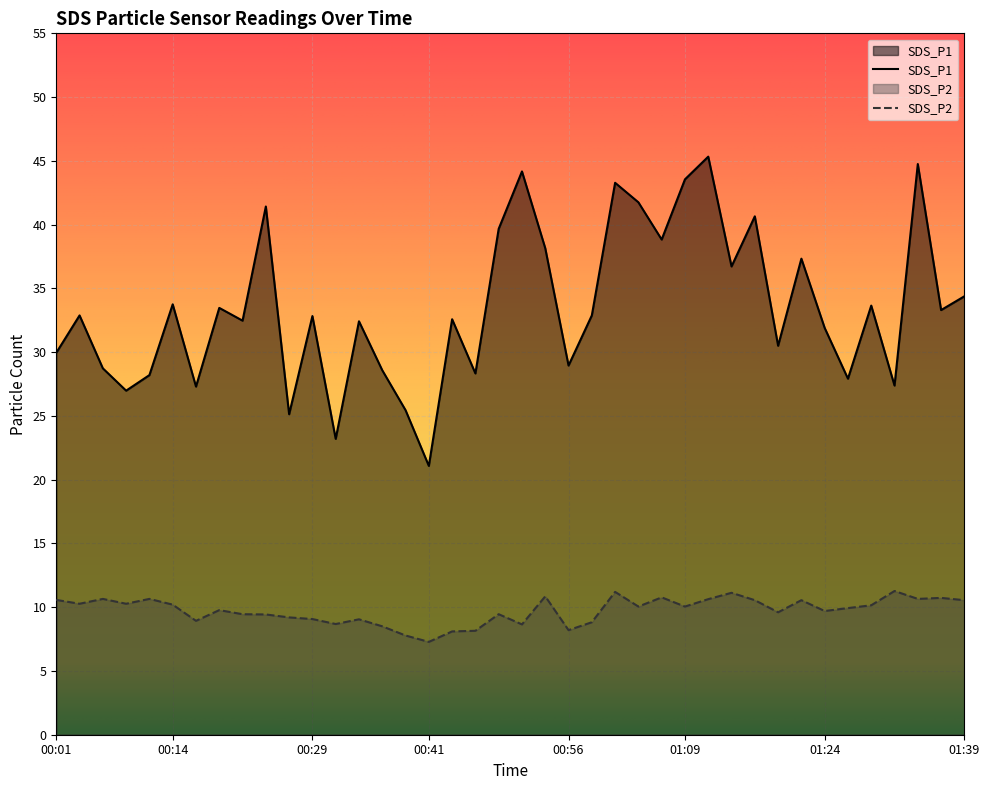

What is the maximum value for SDS_P1?

45.3